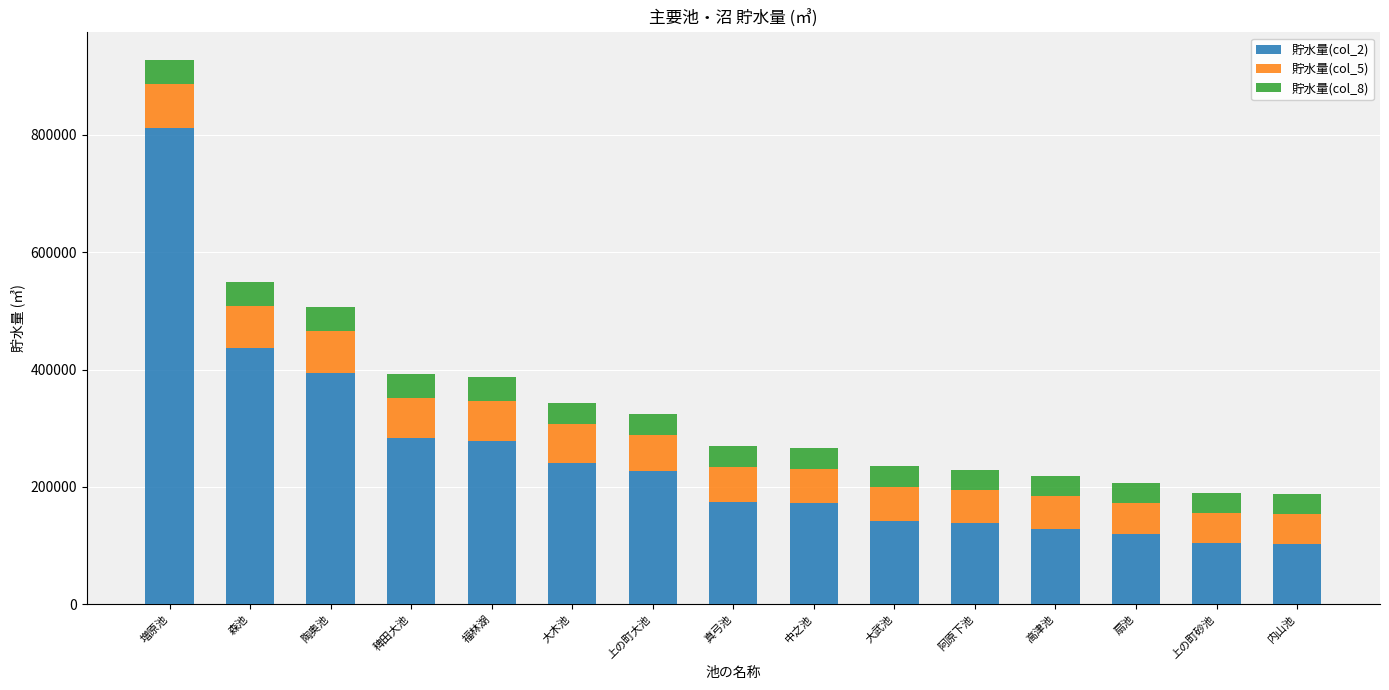

At which category is the sum across all series the highest?

増原池